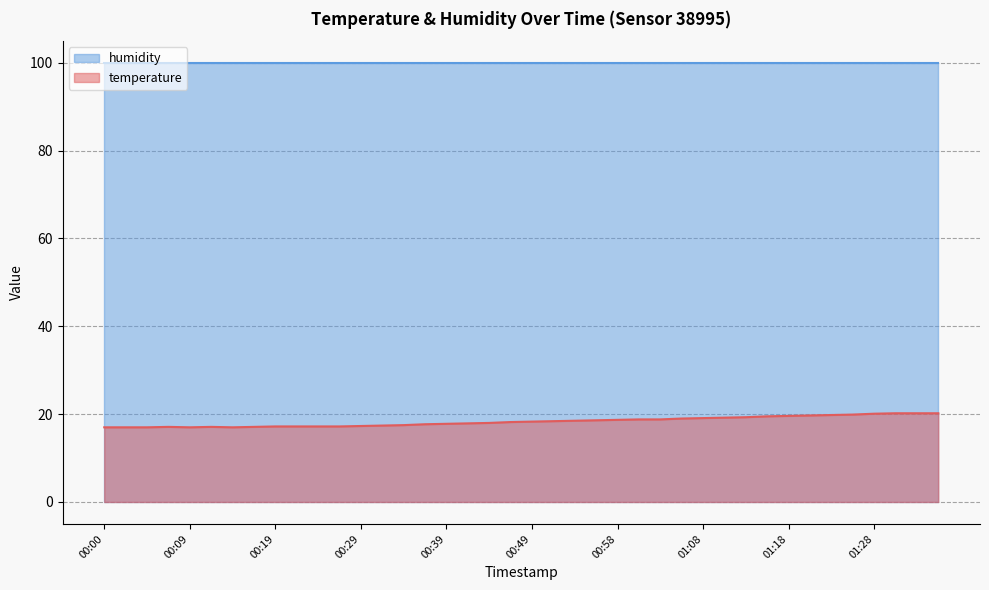

What is the maximum value shown in the chart?

99.9